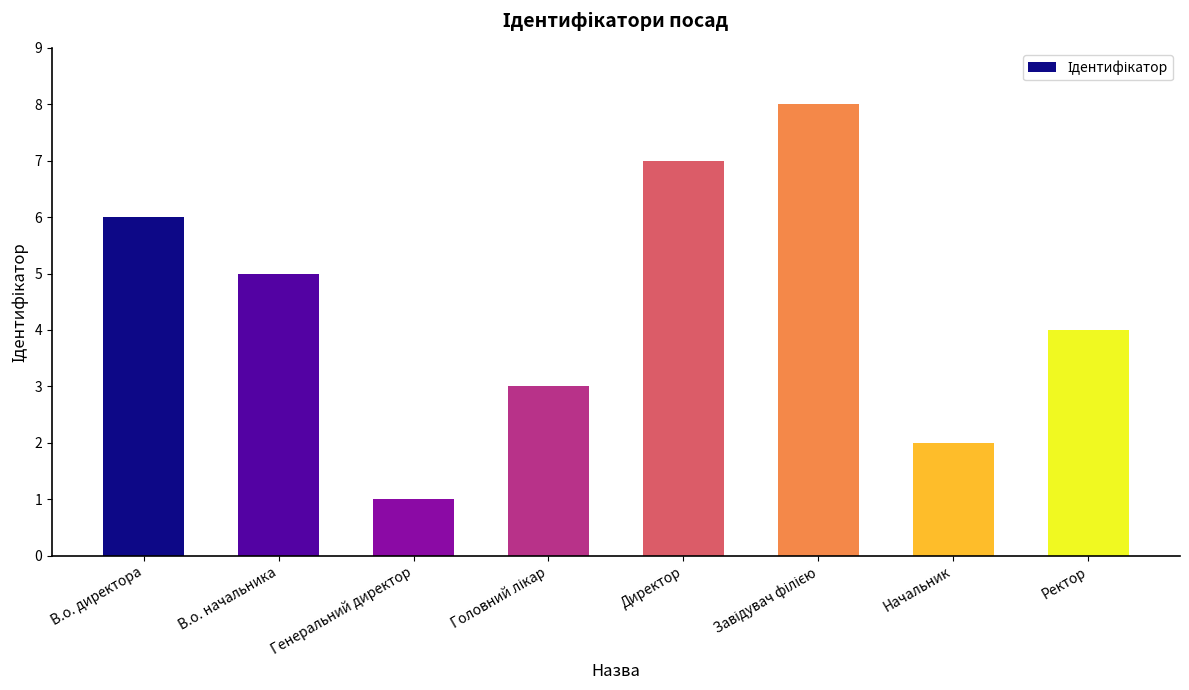

What is the approximate value at В.о. начальника?

5